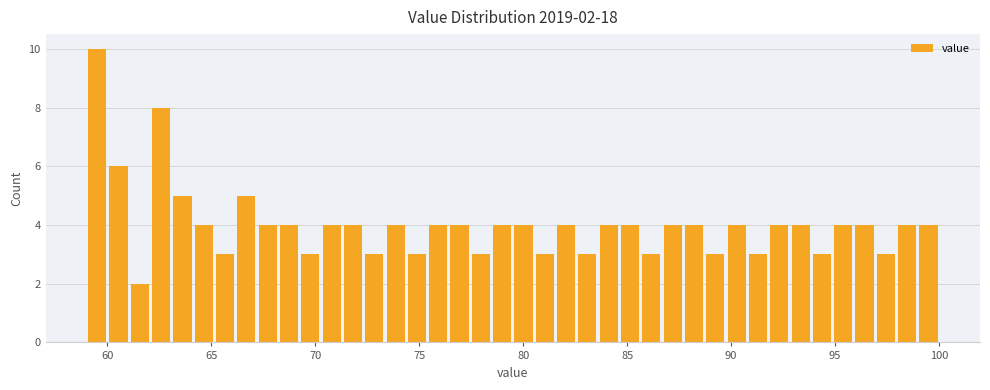

Read against the x-axis, roughly where is the centre of the tallest bar?

59.5